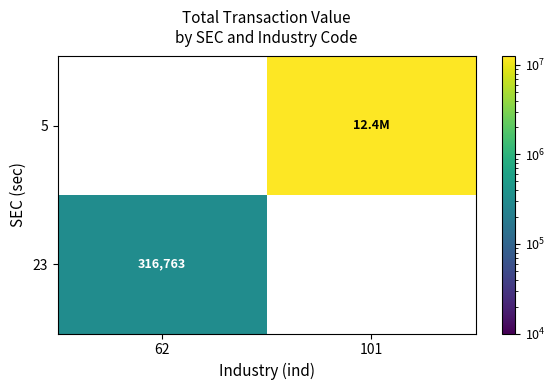

Which has a higher value, 62 or 101?

101